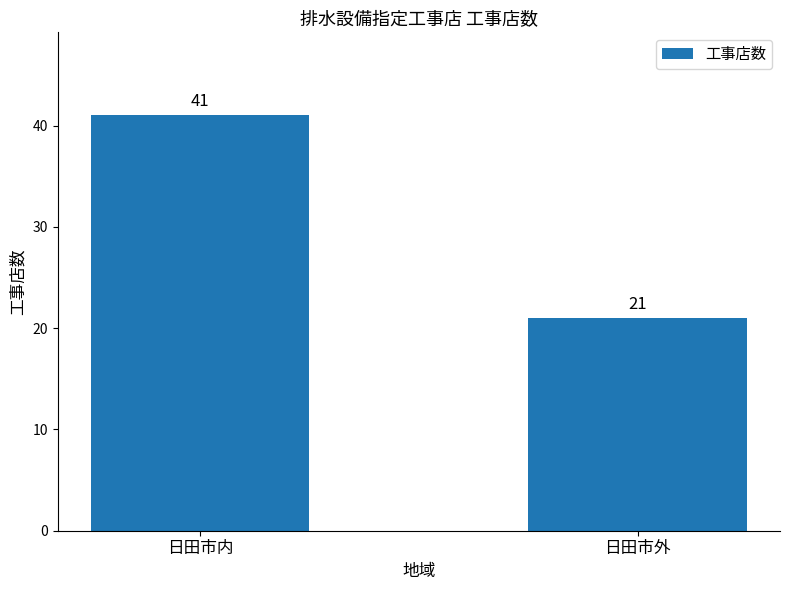

Are the bars horizontal?

No